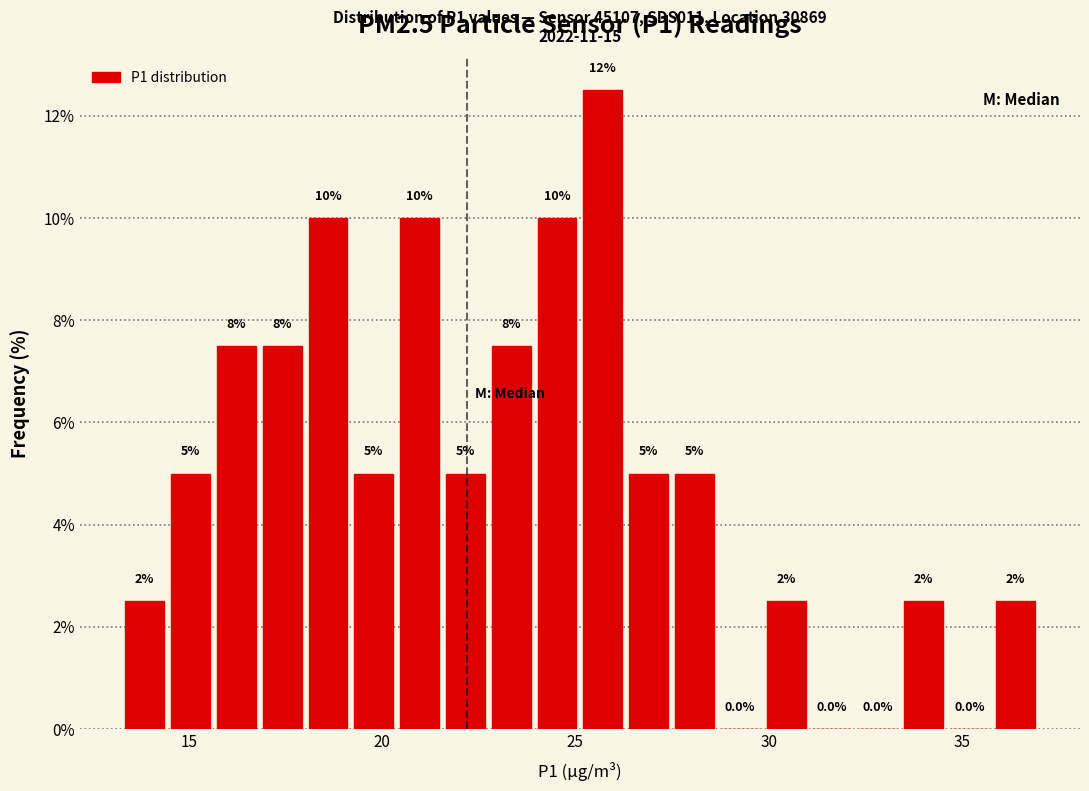

Around what value on the x-axis is the tallest bar? Give the approximate position of its centre, as read against the axis.

25.5